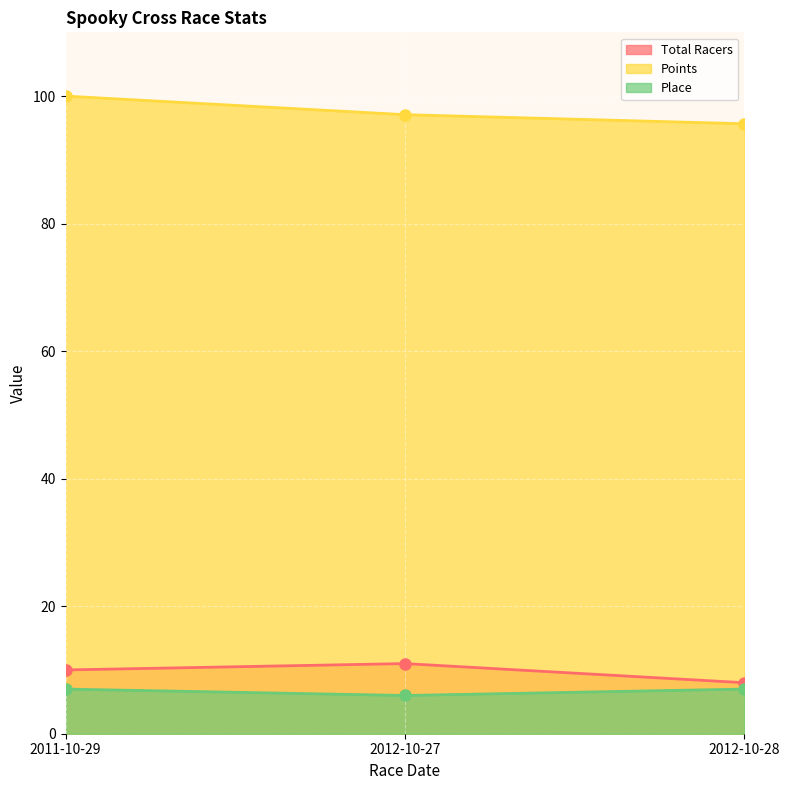

At how many categories does at least one series exceed 55?

3